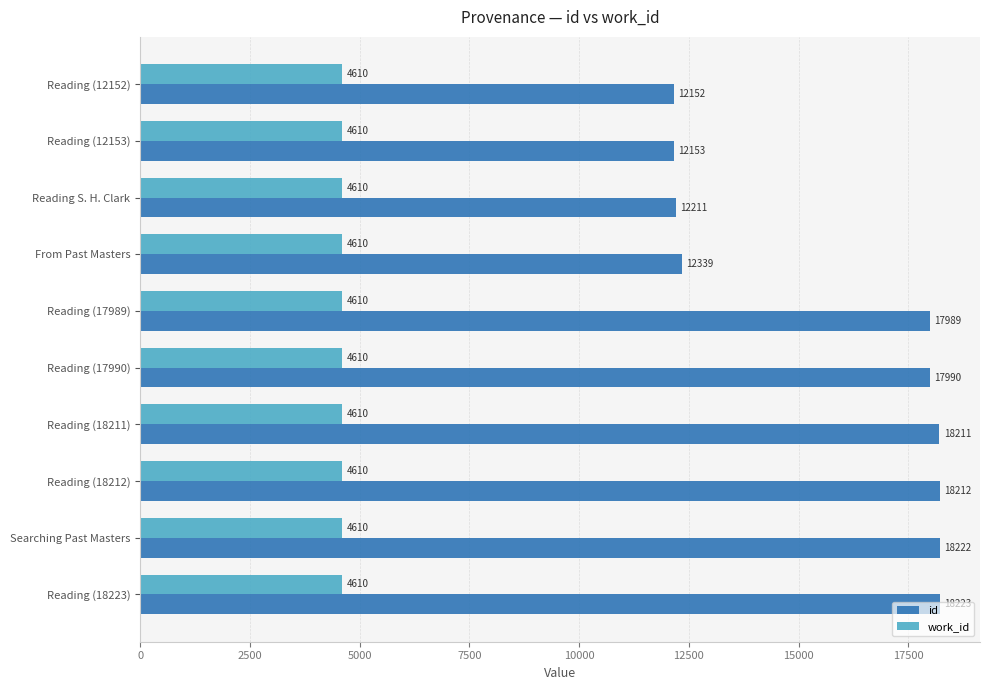

At which label is id closest to 15187?

Reading (17989)